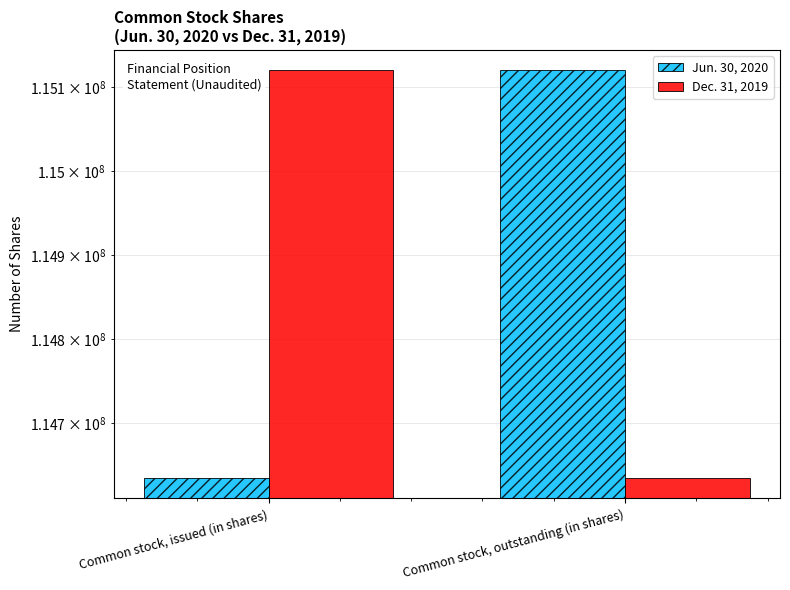

Is the value of Dec. 31, 2019 at Common stock, outstanding (in shares) greater than the value of Jun. 30, 2020 at Common stock, issued (in shares)?

No